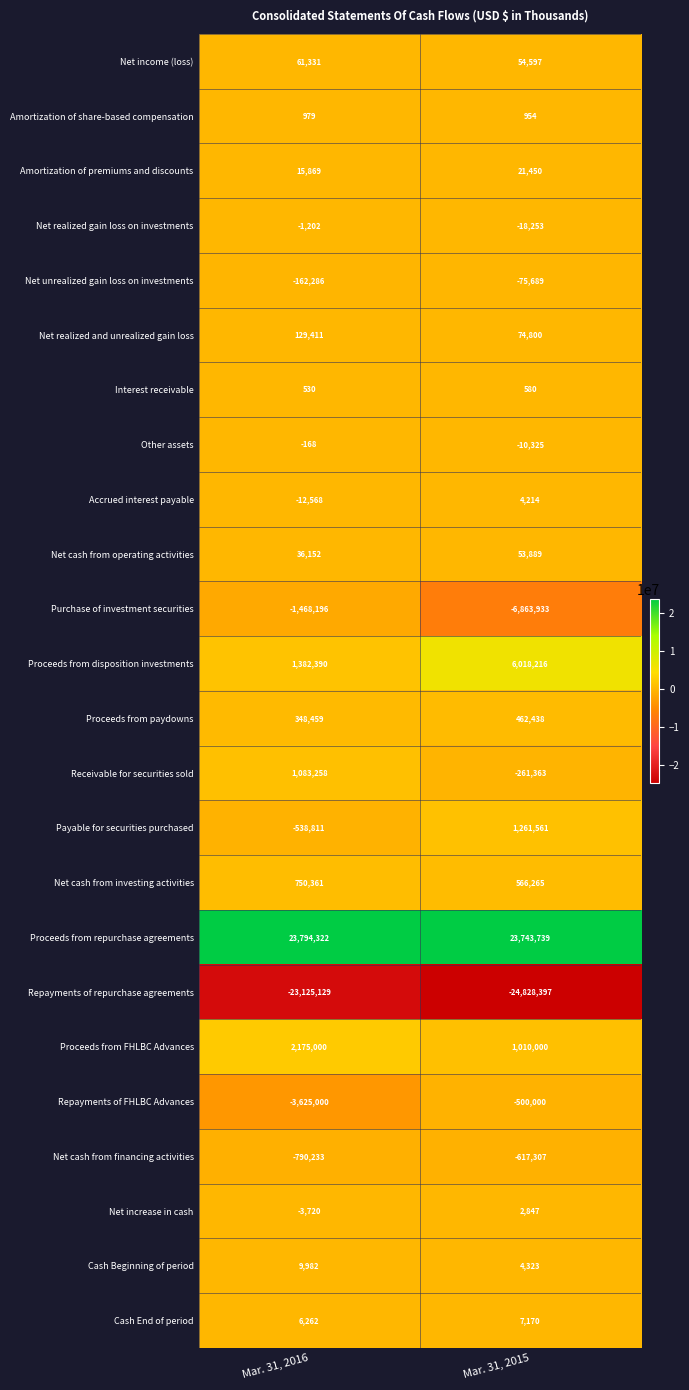

What is the difference between the highest and lowest values at Mar. 31, 2015?

48572136